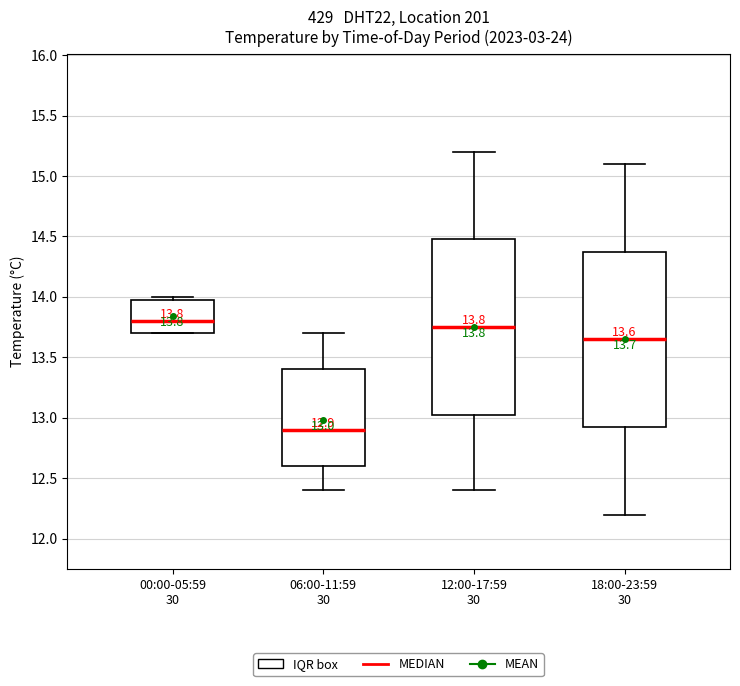

Which box's median line is the lowest?

06:00-11:59 30